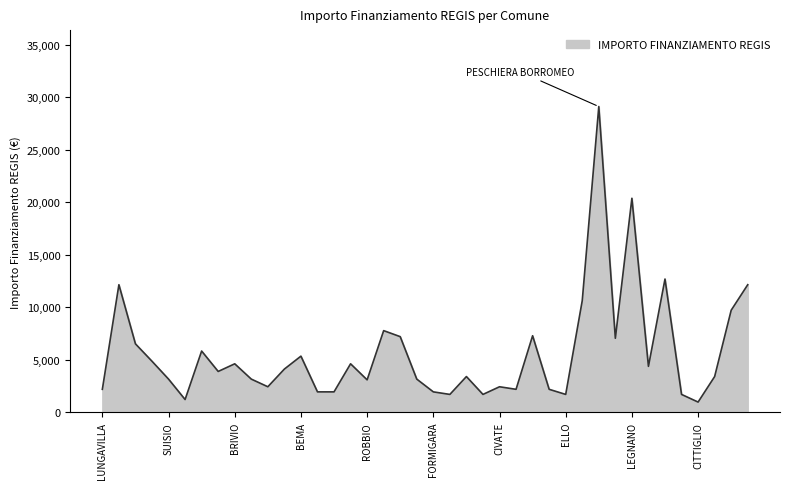

What is the maximum value shown in the chart?

29120